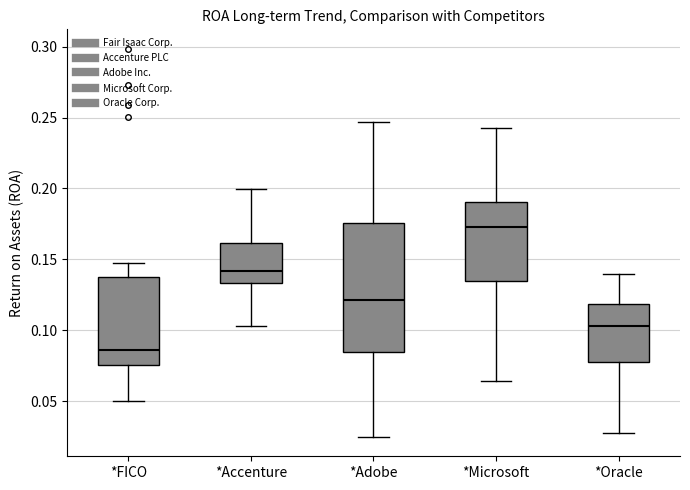

Reading left to right, read every box against the y-axis: the position of its median line, the range the box covers, and the ends of its whiskers. The values are not printed on the chart, so give them approximately, as read against the axis.

*FICO: median 0.085, box 0.075 to 0.135, whiskers 0.050 to 0.145
*Accenture: median 0.140, box 0.135 to 0.160, whiskers 0.105 to 0.200
*Adobe: median 0.120, box 0.085 to 0.175, whiskers 0.025 to 0.245
*Microsoft: median 0.175, box 0.135 to 0.190, whiskers 0.065 to 0.245
*Oracle: median 0.105, box 0.080 to 0.120, whiskers 0.030 to 0.140